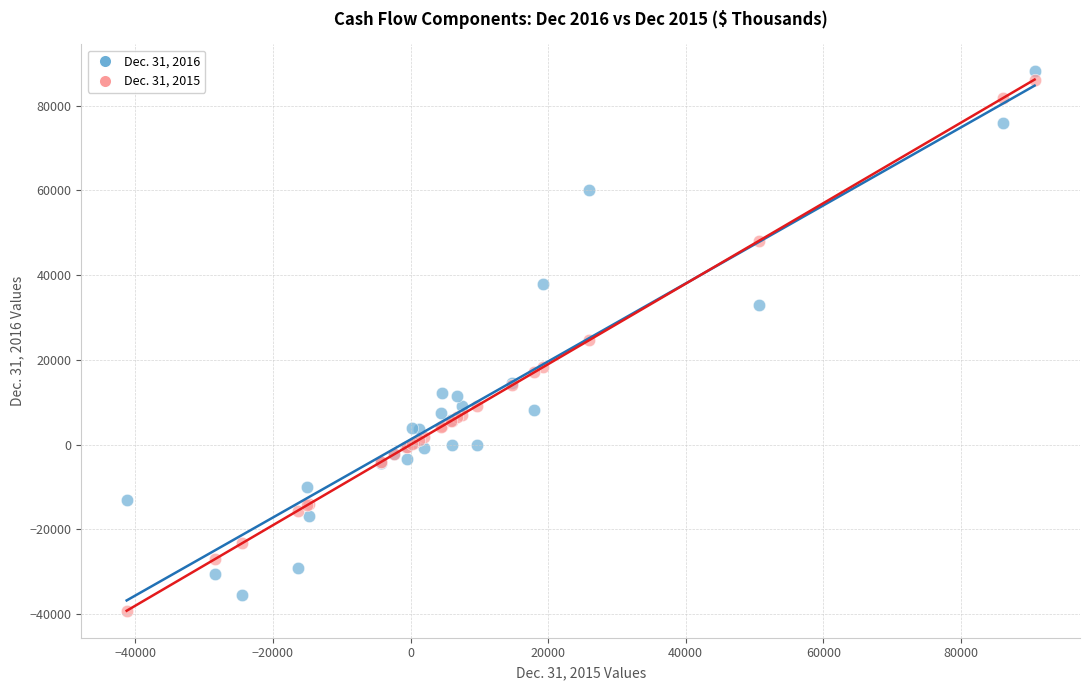

What is the X range (max minus min) for the scatter plot?

131977.0